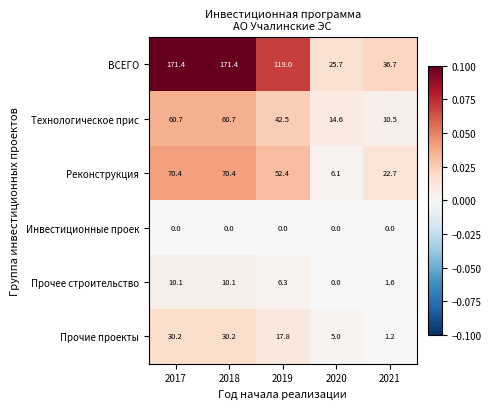

What is the approximate value of Прочее строительство at 2019?

6.3